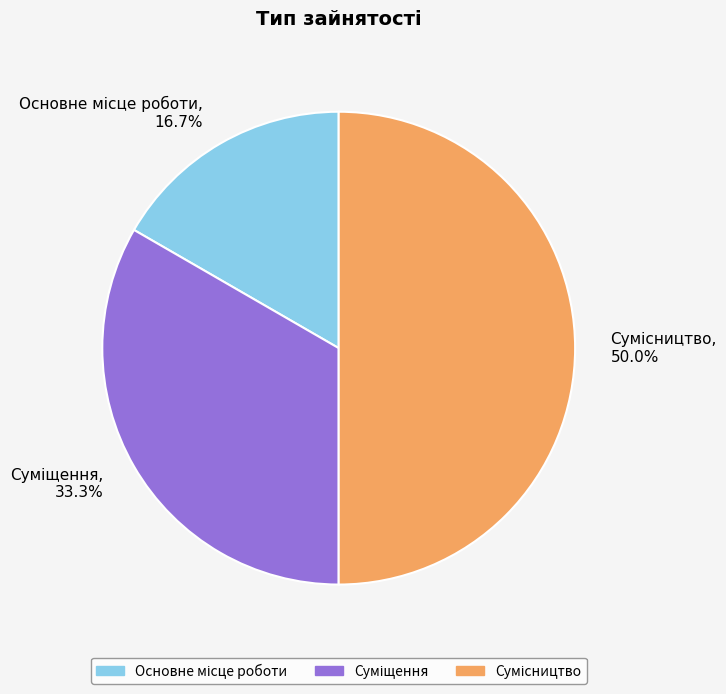

Does Сумісництво represent more than half of the total?

No